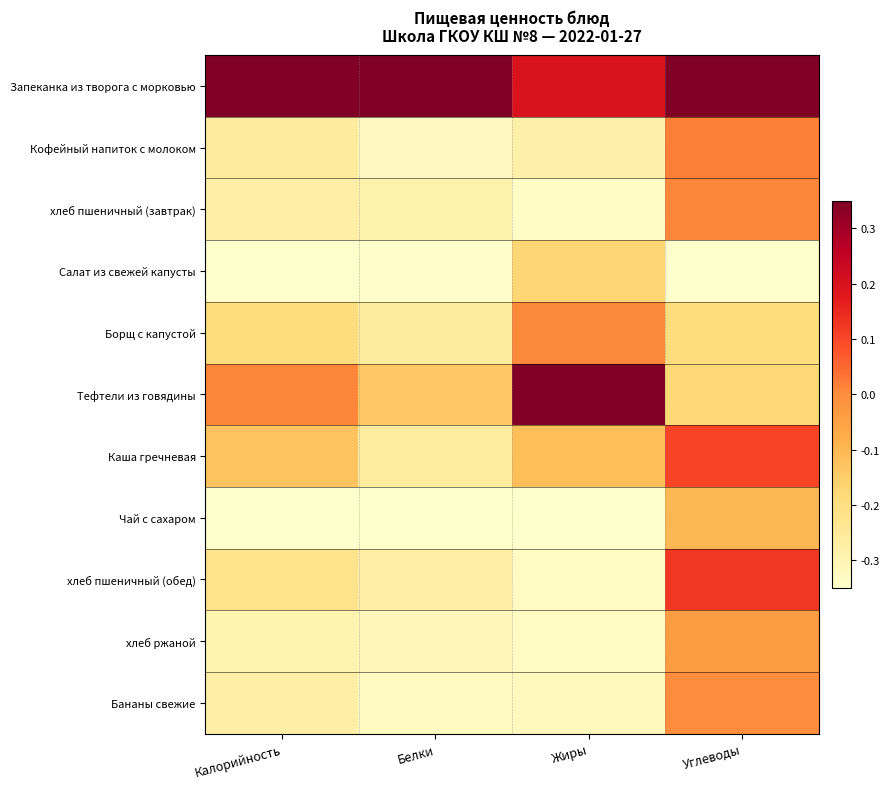

What is the total value across all series at Белки?

-2.5